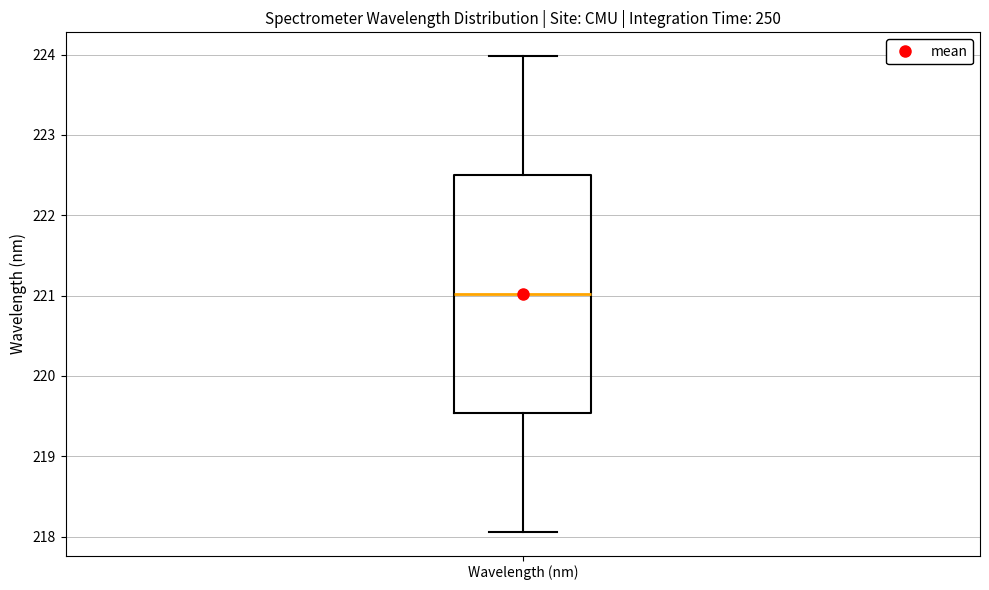

Transcribe this box plot: give where the median line is, the range the box spans, and where the two whiskers end, as read against the y-axis. The values are not printed on the chart, so give them approximately, as read against the axis.

median 221.0, box 219.5 to 222.5, whiskers 218.1 to 224.0